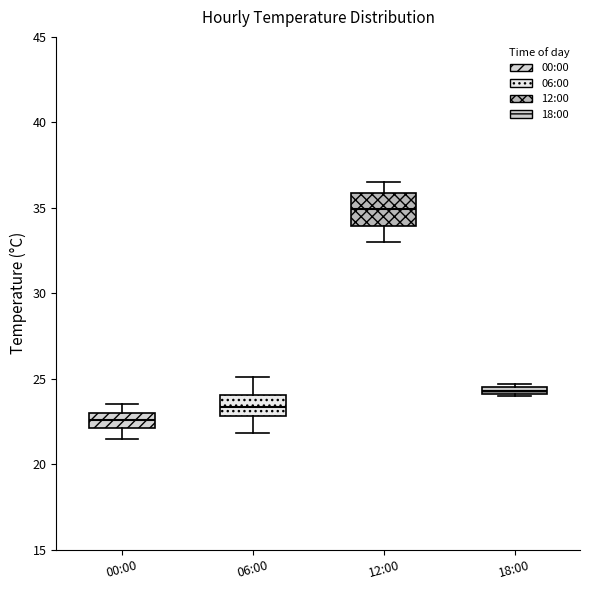

Where is the upper edge of the box for 06:00 on the y-axis? The values are not printed on the chart, so give them approximately, as read against the axis.

24.0